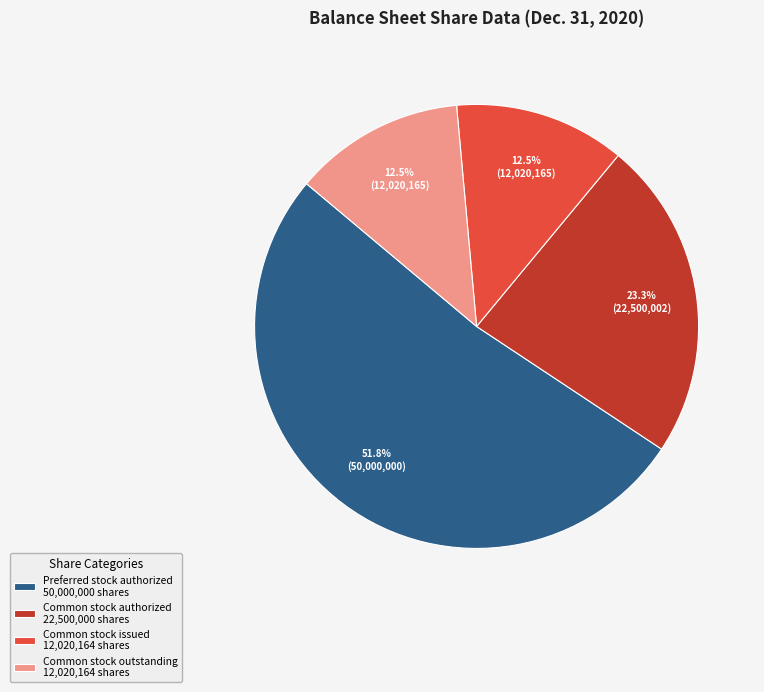

Which category has the biggest portion of the pie?

Preferred stock authorized 50,000,000 shares